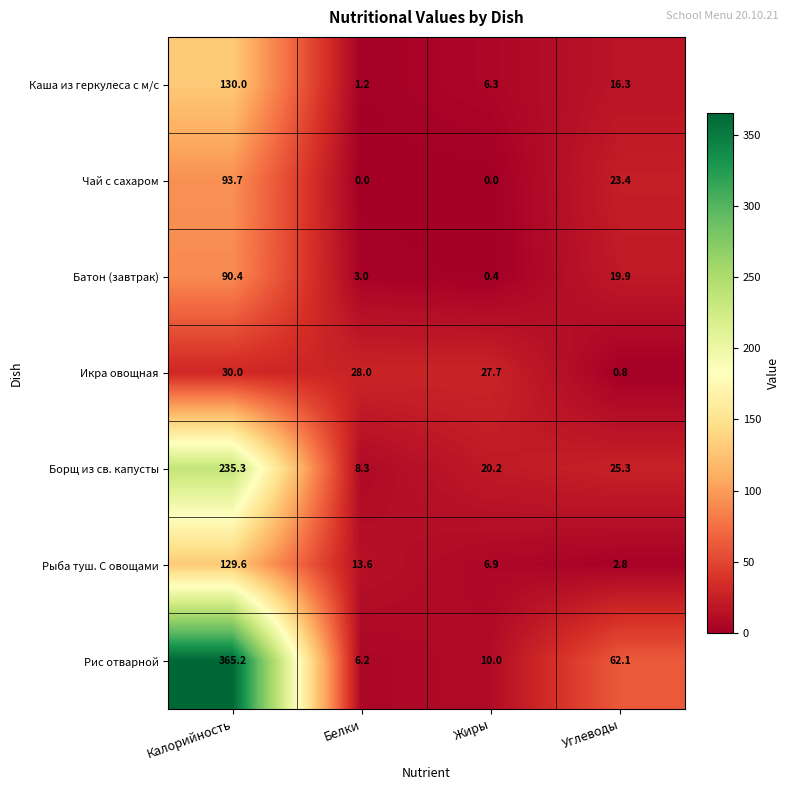

Is it true that Рыба туш. С овощами equals 13.6 at Белки?

True